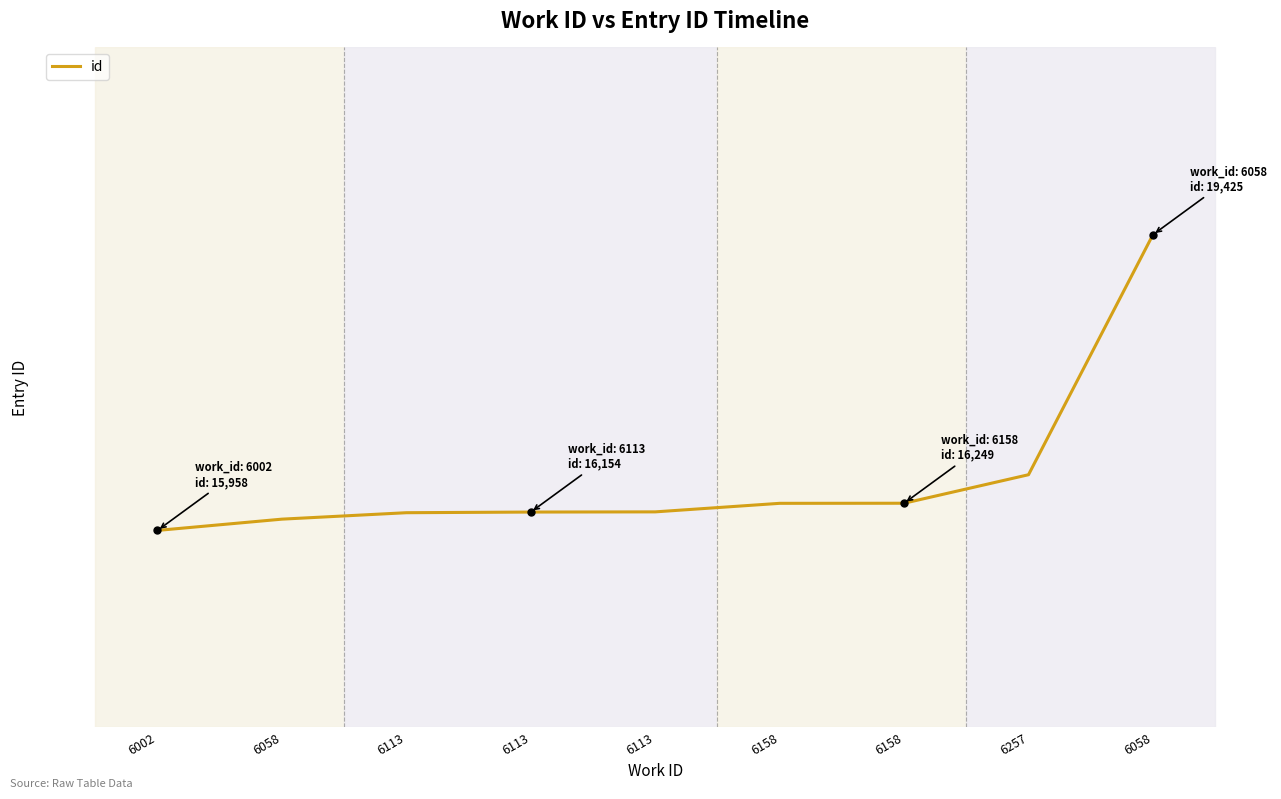

Rank the categories by value from lowest to highest.

6002, 6058, 6113, 6113, 6113, 6158, 6158, 6257, 6058